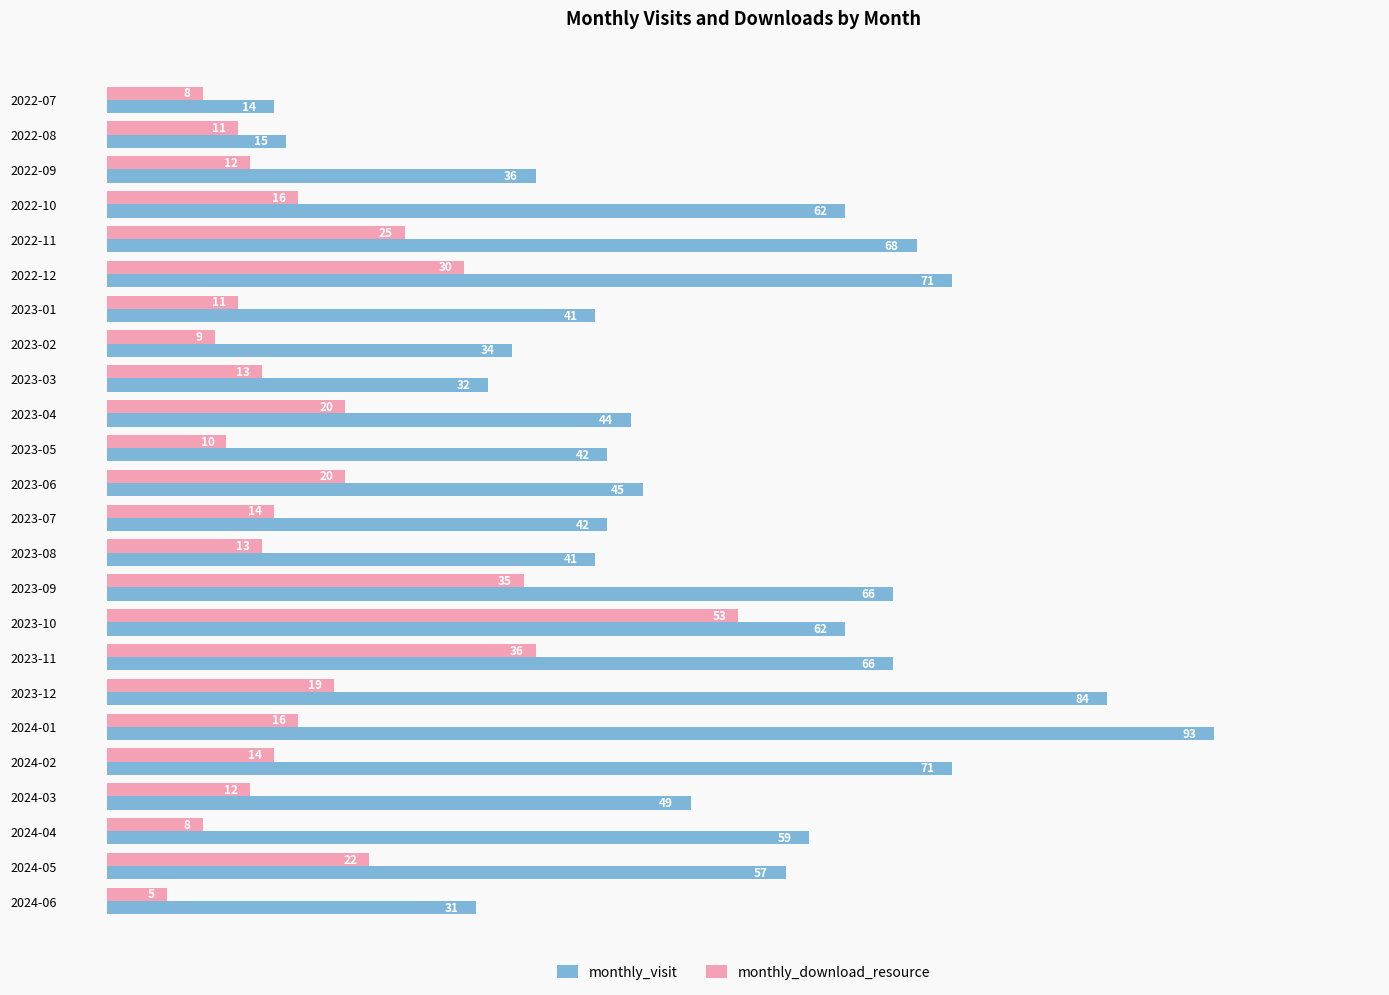

Which series has the largest range (max minus min)?

monthly_visit